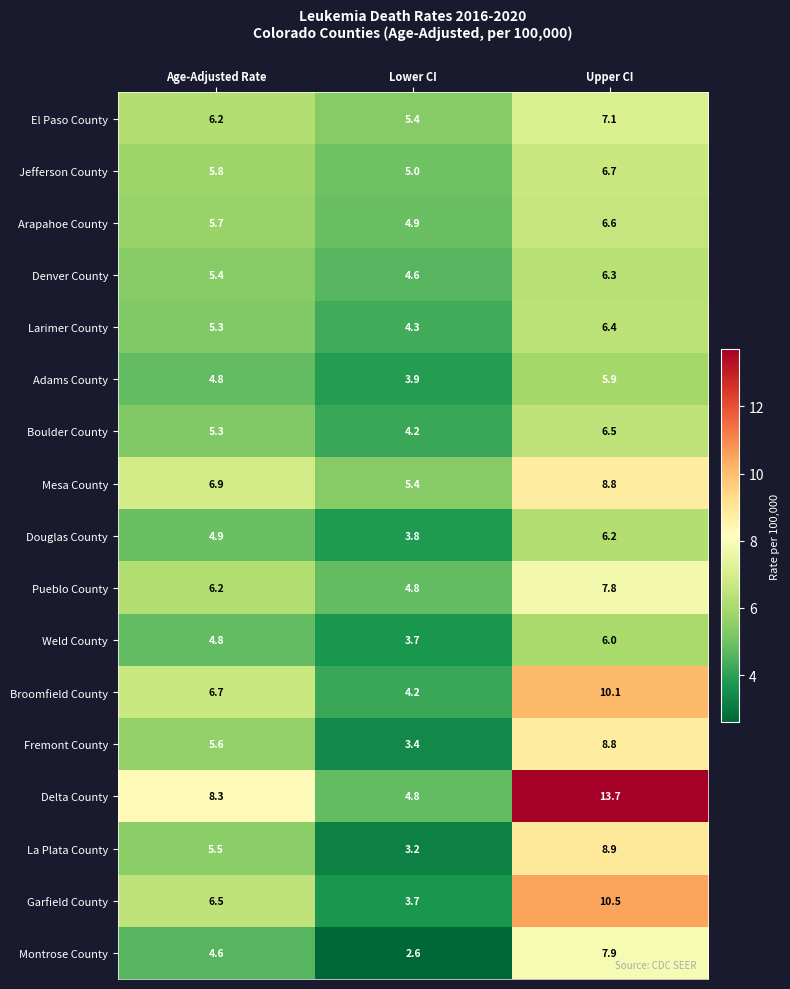

Where is La Plata County nearest to the value 6?

Age-Adjusted Rate